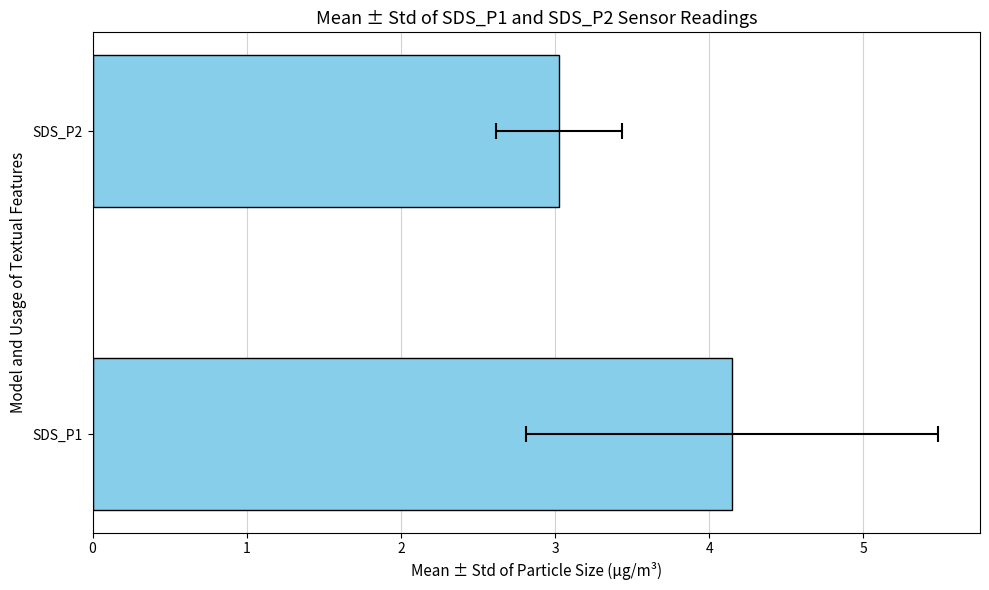

Are the bars grouped side by side (vs. stacked)?

No